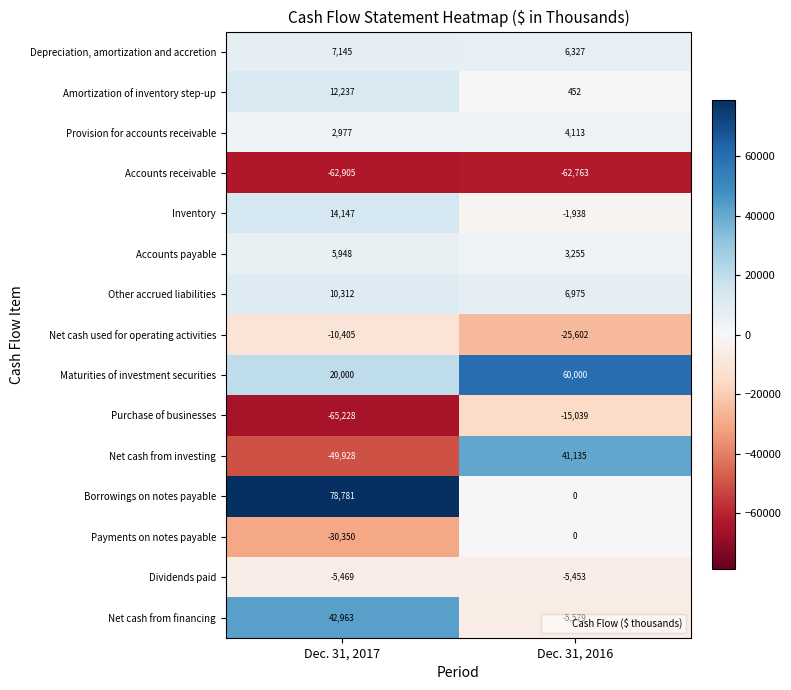

What is the sum of all Accounts payable values?

9203